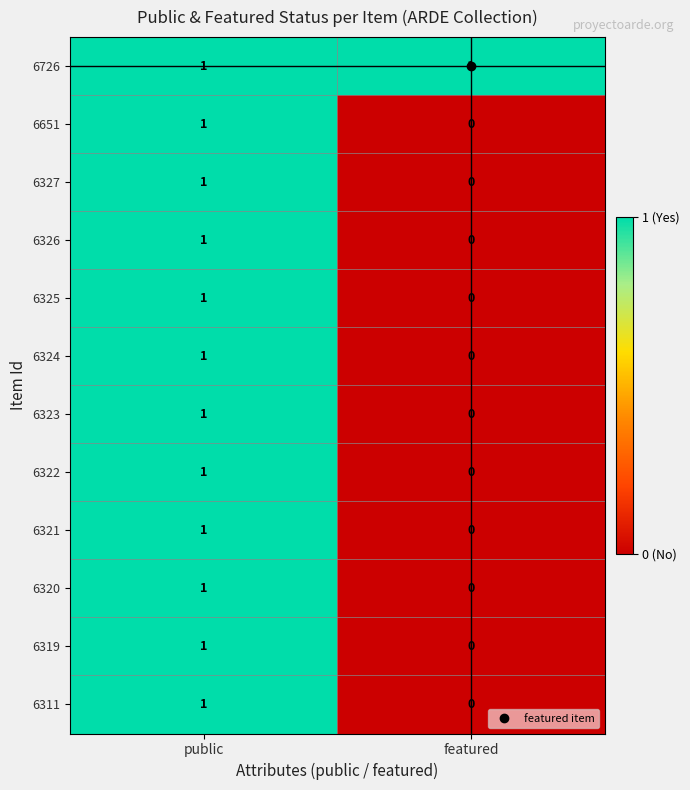

Rank the categories by 6651 value from lowest to highest.

featured, public